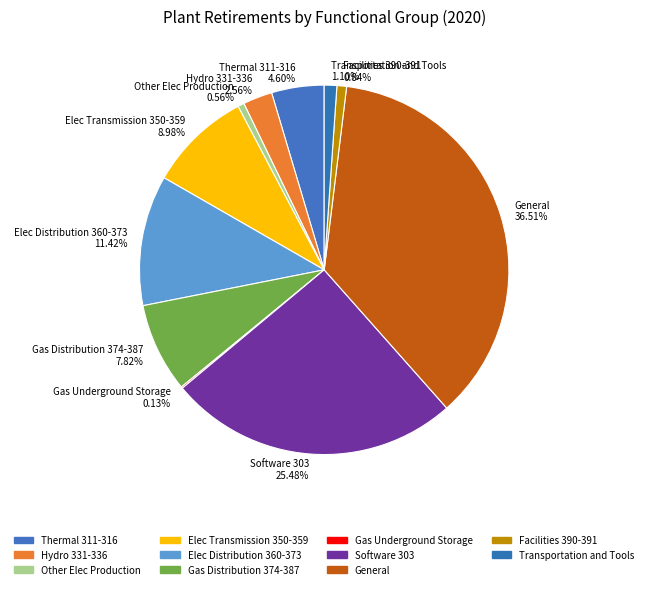

To the nearest percent, what is the average slice percentage?

9%